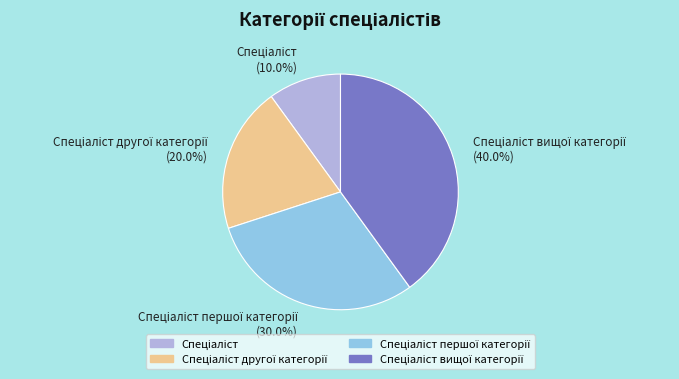

Is there a majority slice in this chart?

No